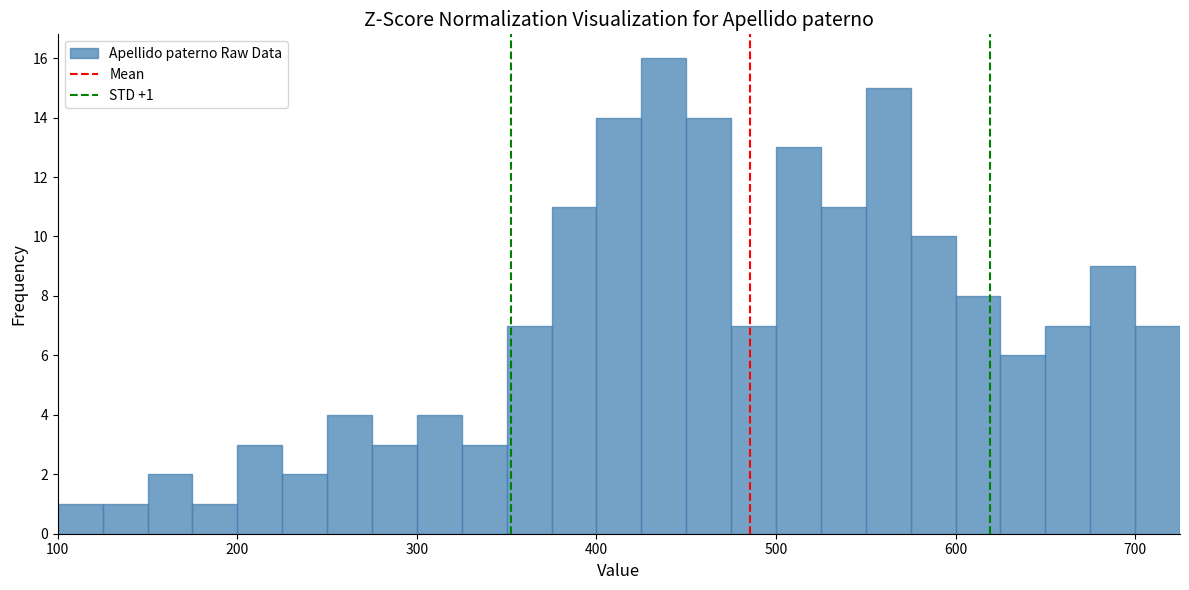

Around what value on the x-axis is the tallest bar? Give the approximate position of its centre, as read against the axis.

440